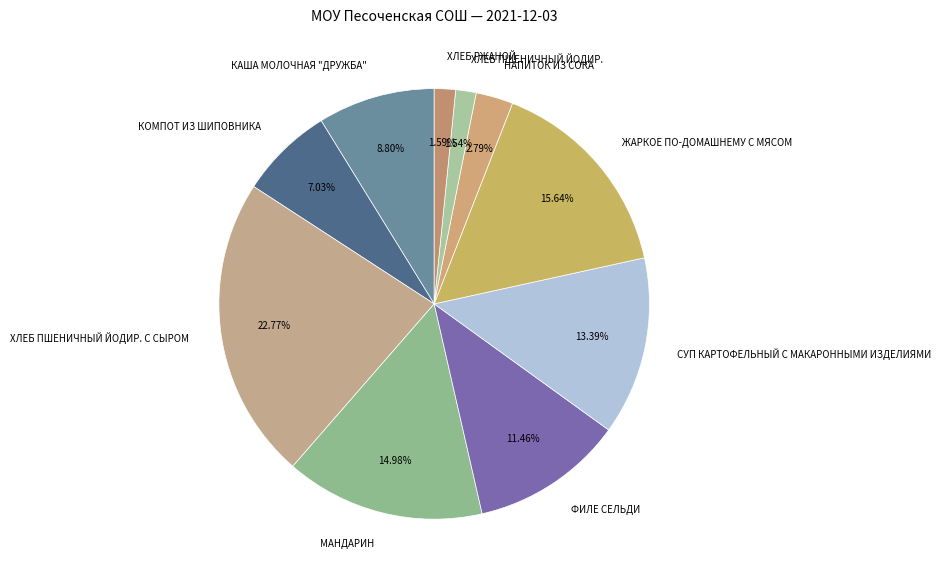

What portion of the pie excludes ЖАРКОЕ ПО-ДОМАШНЕМУ С МЯСОМ?

84.4%